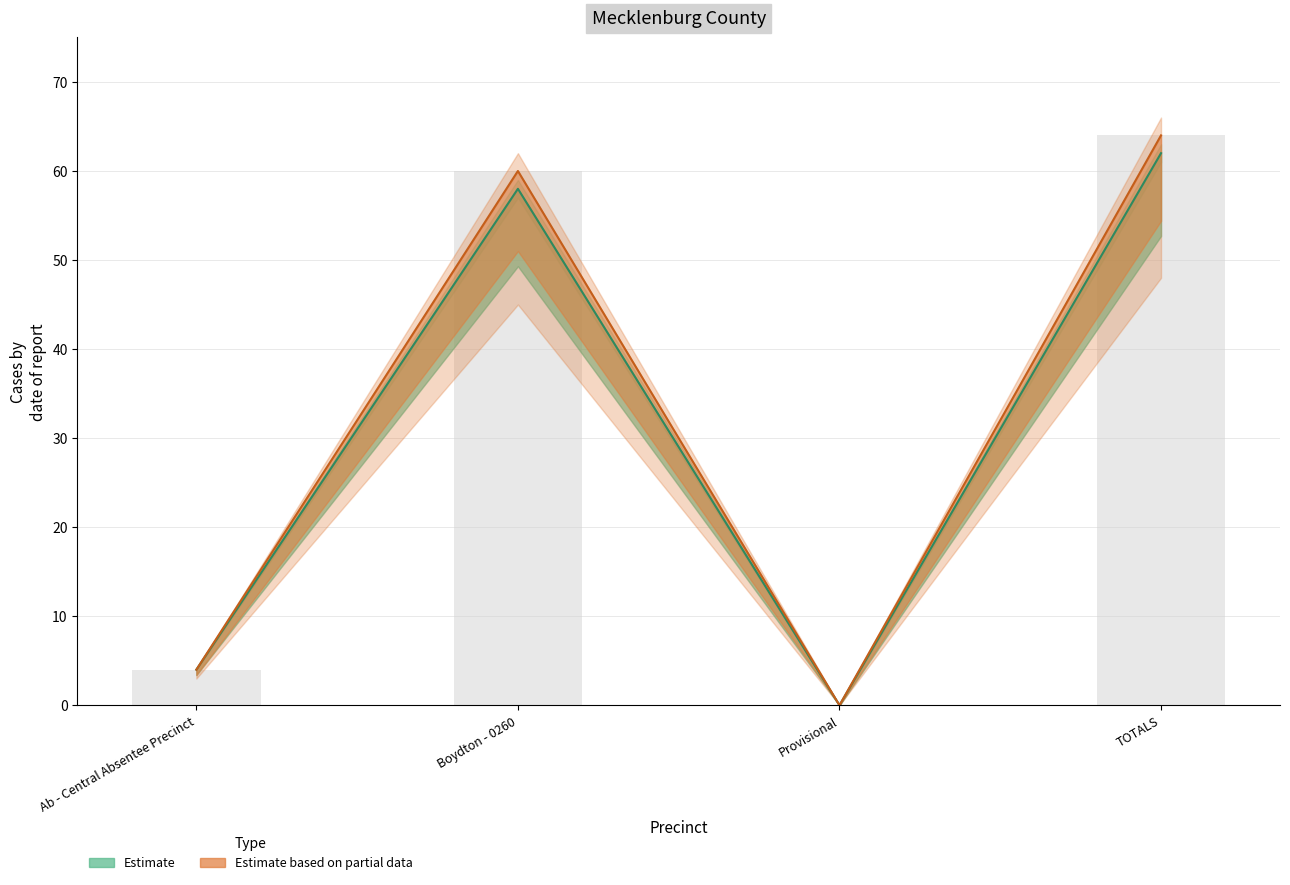

What is the difference between the second highest and second lowest values in the Estimate based on partial data series?

56